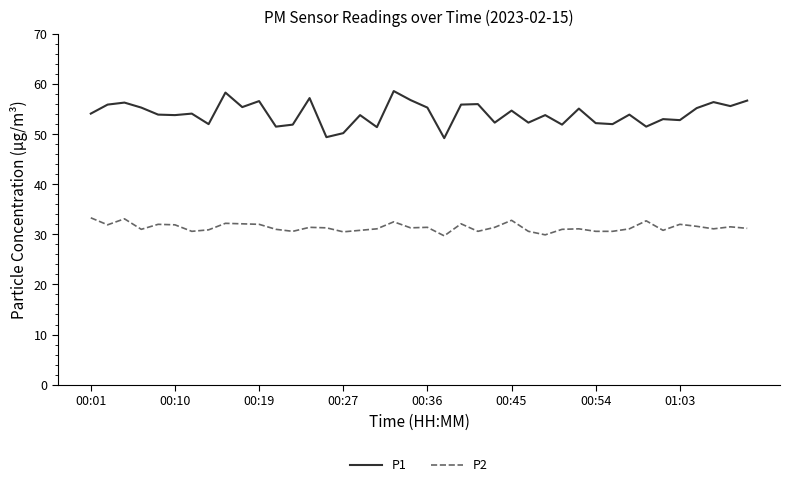

Which series has the largest total across all categories?

P1